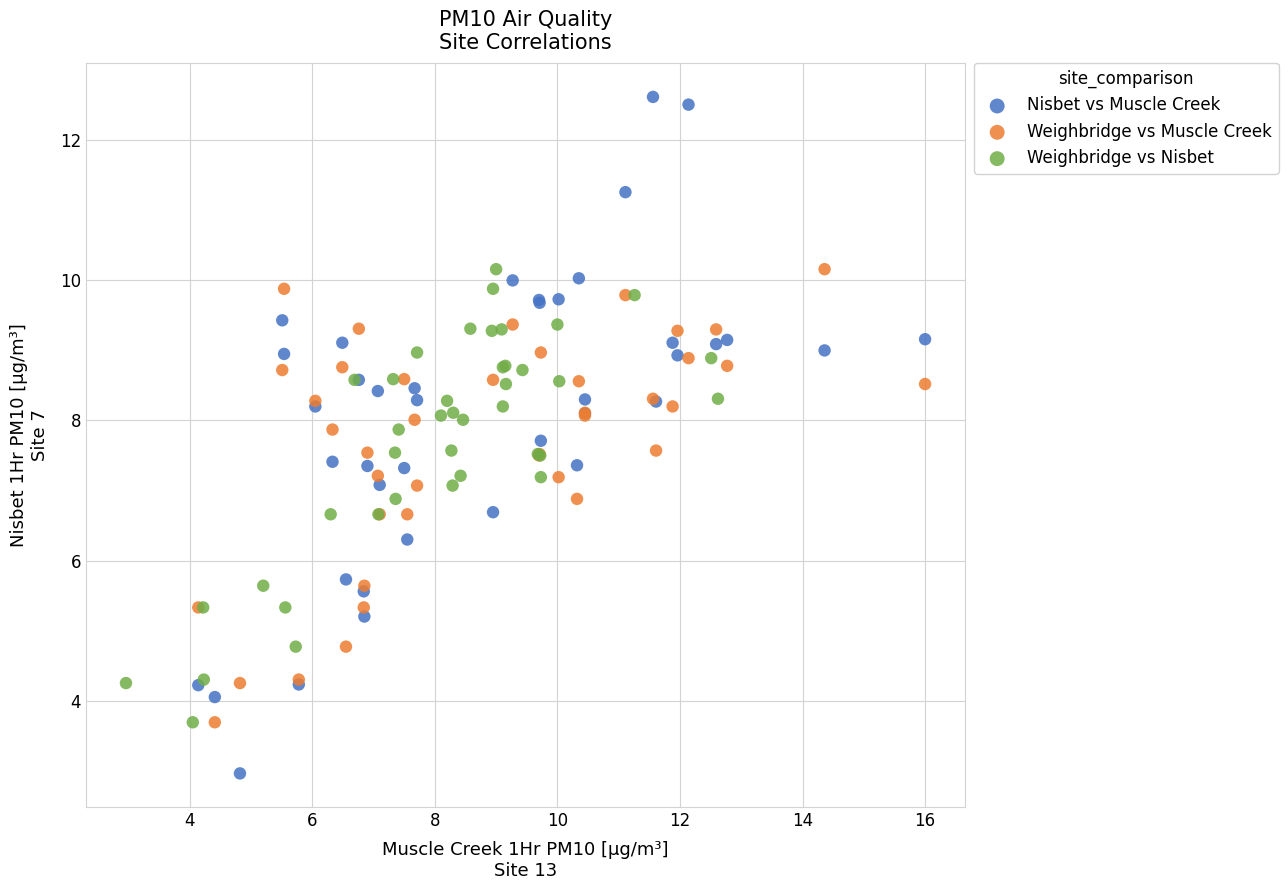

Which series reaches the maximum Y coordinate?

Nisbet vs Muscle Creek